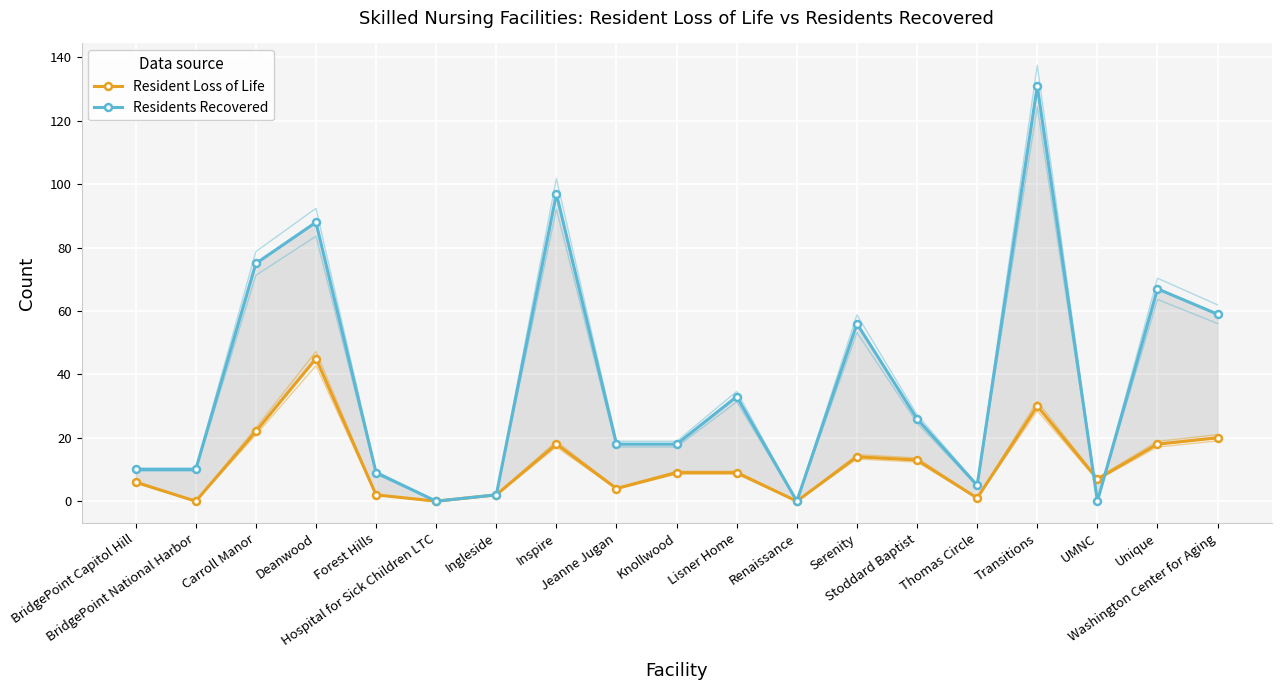

What is the average value of the Resident Loss of Life series?

12